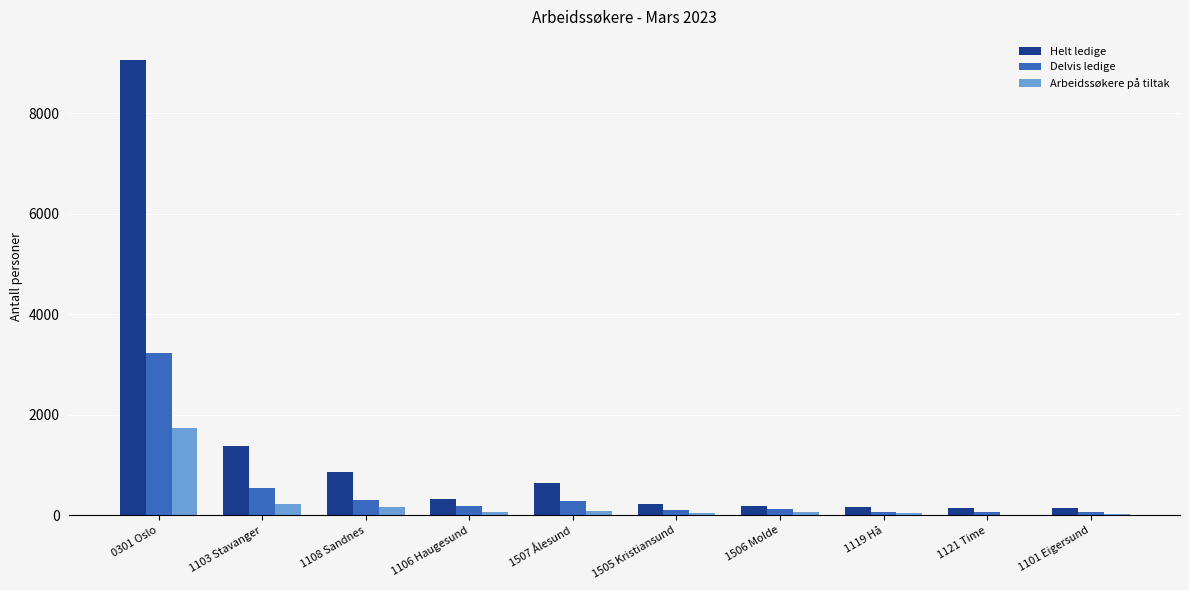

Which category has the highest value across all series?

0301 Oslo